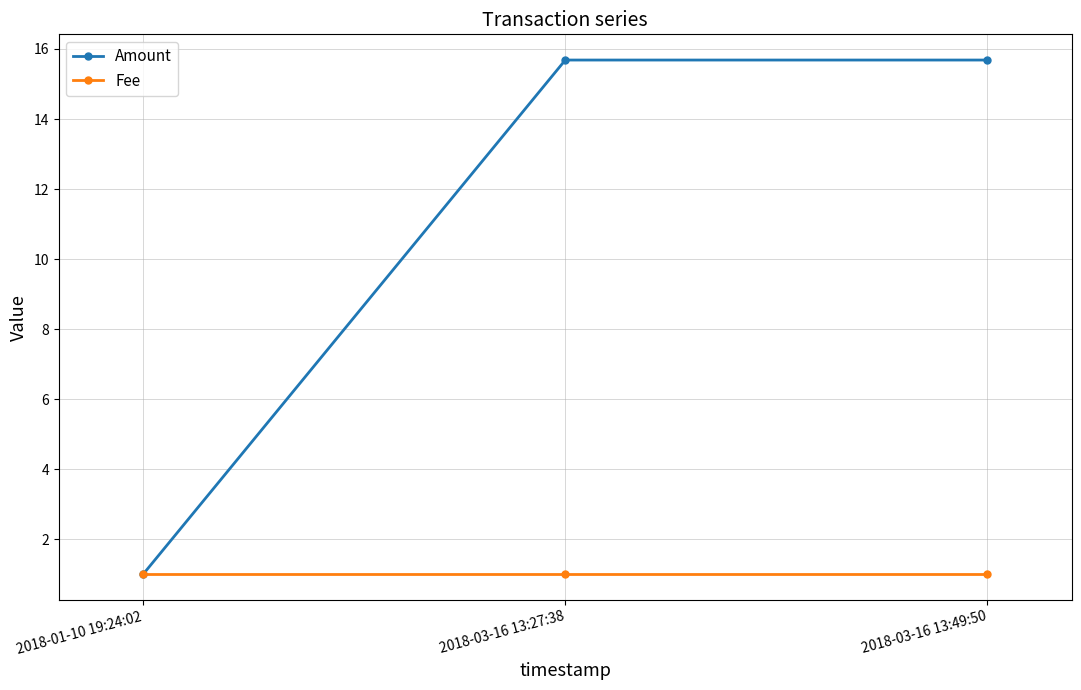

What are all the series names shown in the legend?

Amount, Fee